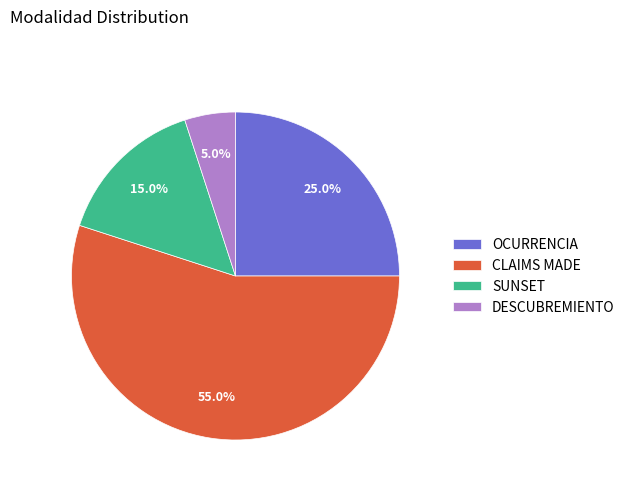

Is it true that CLAIMS MADE is 61% of the pie?

False